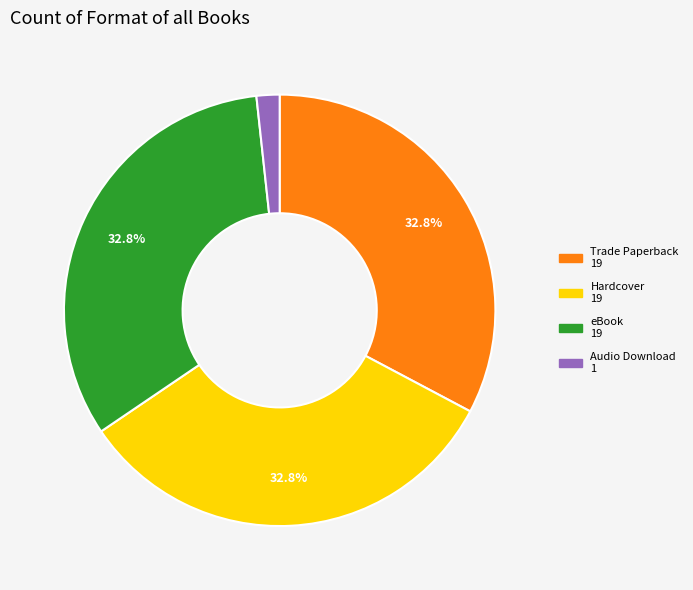

The Trade Paperback slice represents 21% of the pie. True or false?

False